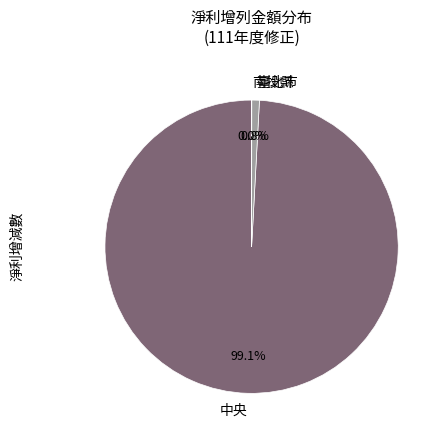

To the nearest percent, what is the difference between the largest and smallest slice percentages?

99%